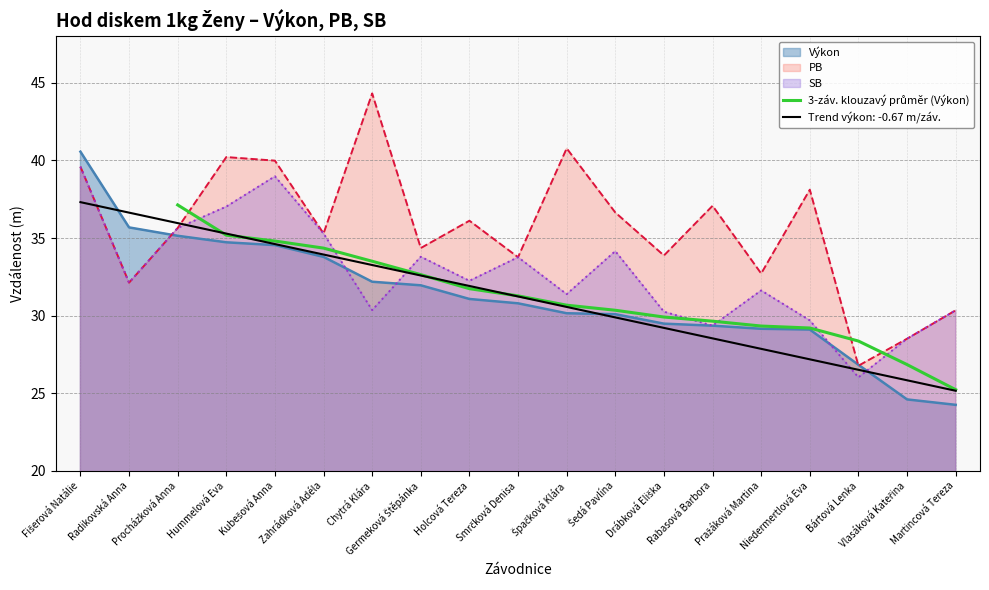

Approximately how many times larger is the value at Rabasová Barbora compared to Procházková Anna?

0.8